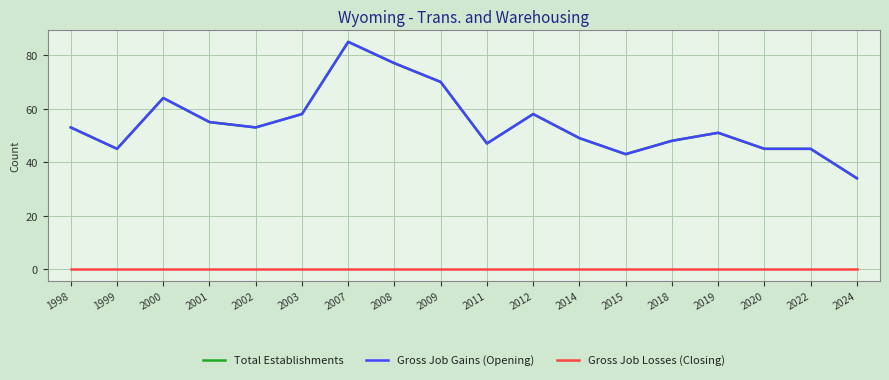

Is this an area chart (filled region under the line)?

No